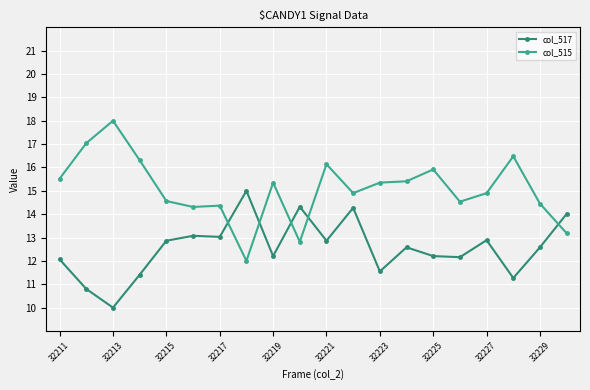

Does the chart display data point markers on the line(s)?

Yes